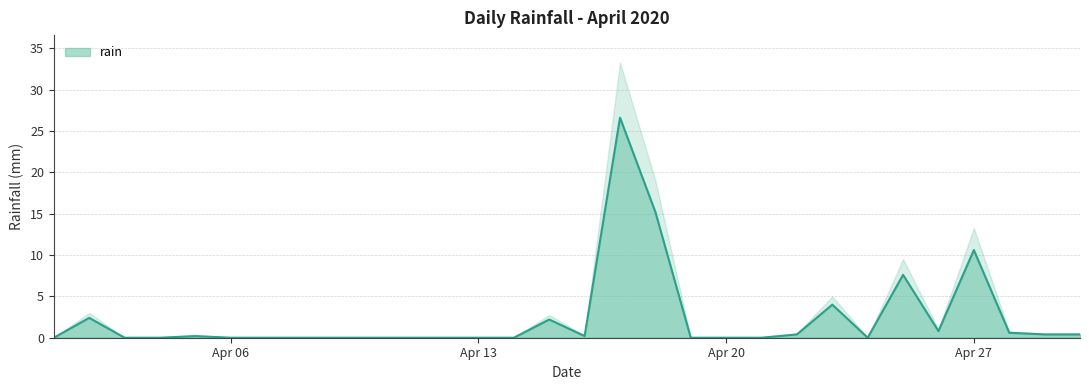

Count the number of categories in the chart.

30